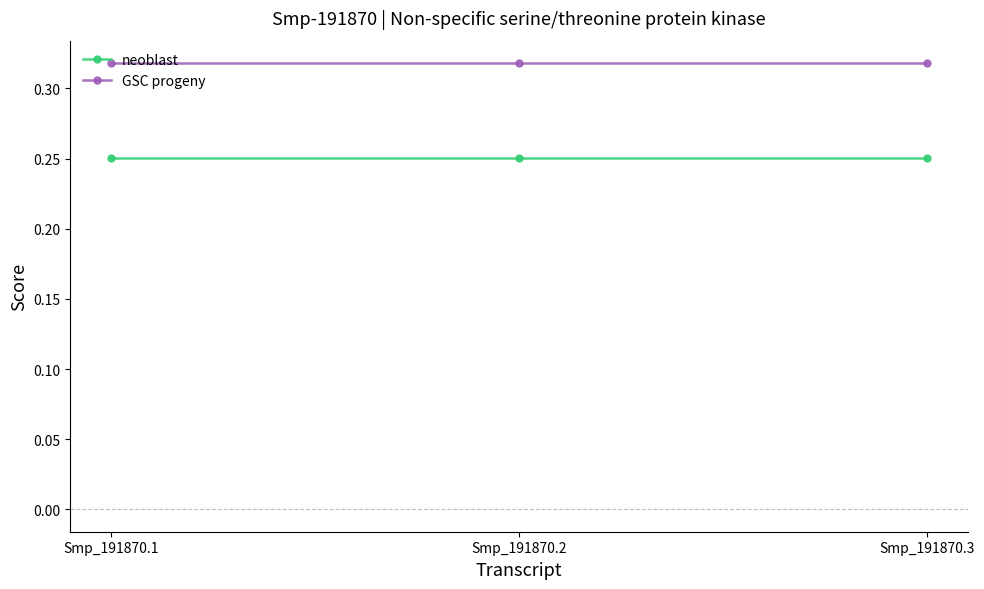

Which series has the largest total across all categories?

GSC progeny